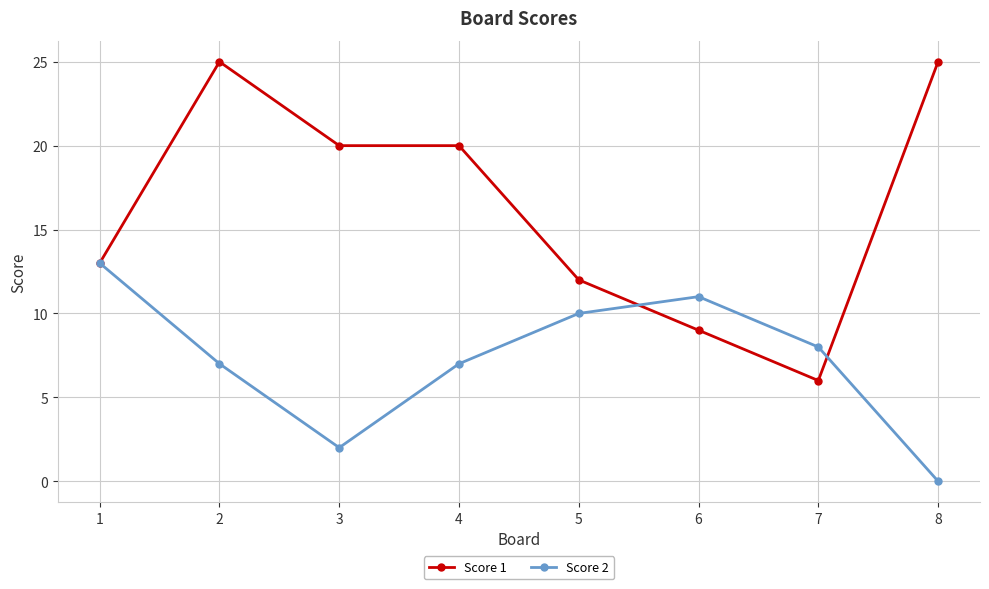

What is the difference between the Score 1 values at 5 and 1?

1